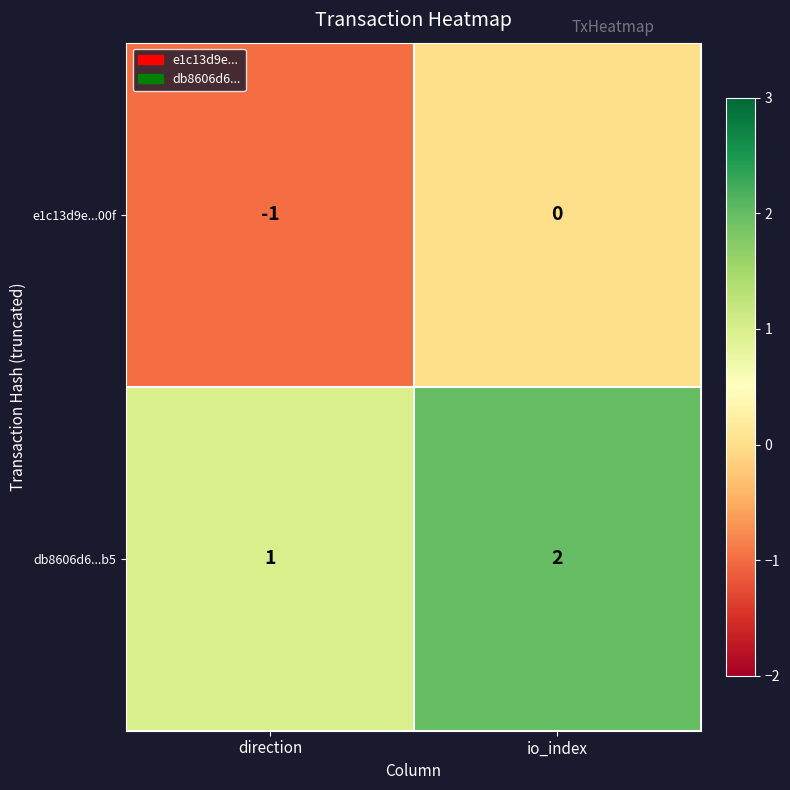

How many data points in db8606d6...b5 are less than 2?

1